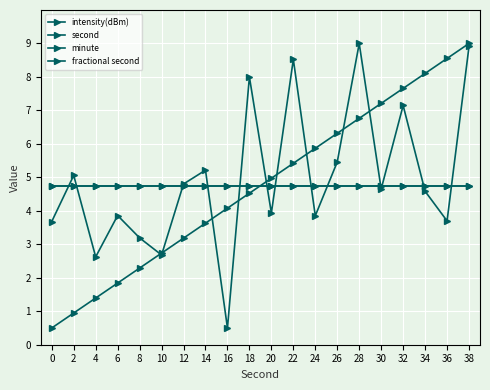

List the series in order of their peak value, lowest first.

minute, fractional second, intensity(dBm), second